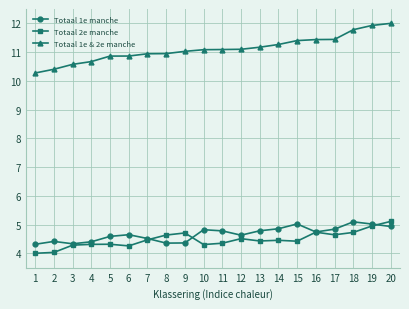

Count the number of categories in the chart.

20